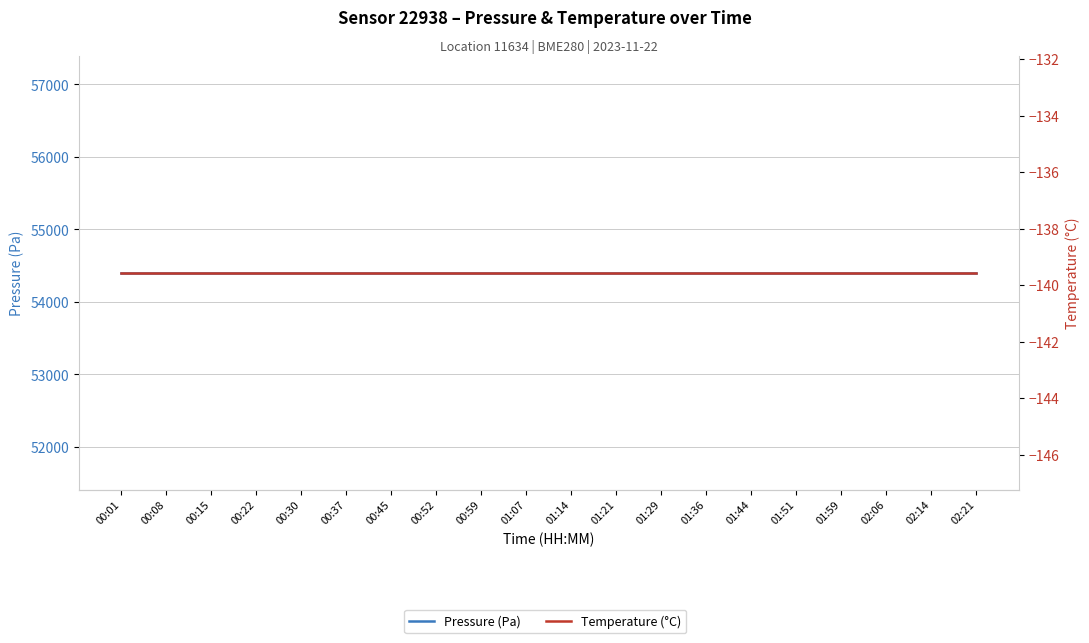

At 01:59, list the series in order from smallest to largest.

temperature, pressure